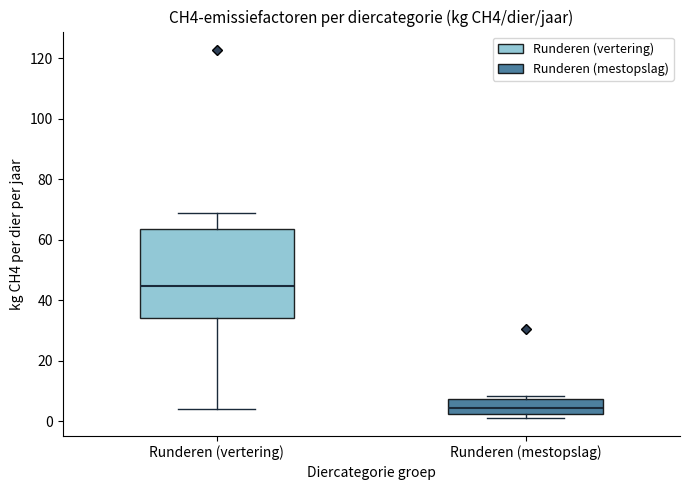

Where does the lower whisker of the box for Runderen (vertering) end on the y-axis? The values are not printed on the chart, so give them approximately, as read against the axis.

4